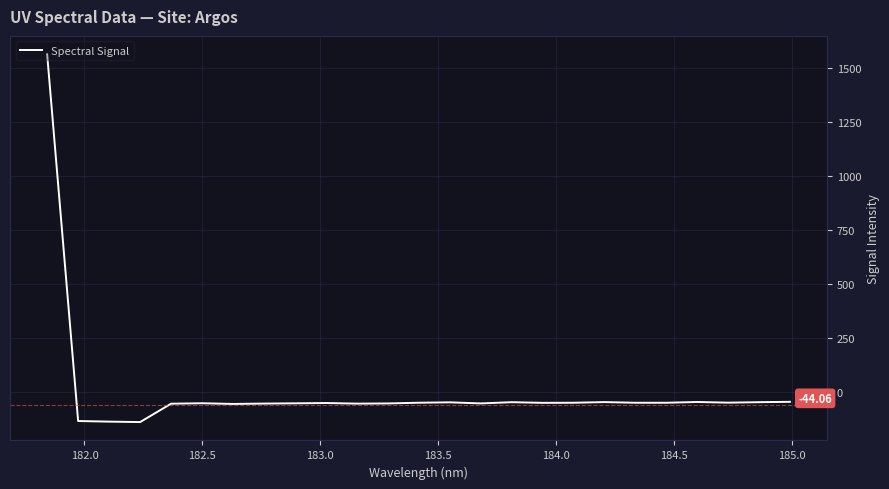

What is the difference between the maximum and minimum values?

1702.4